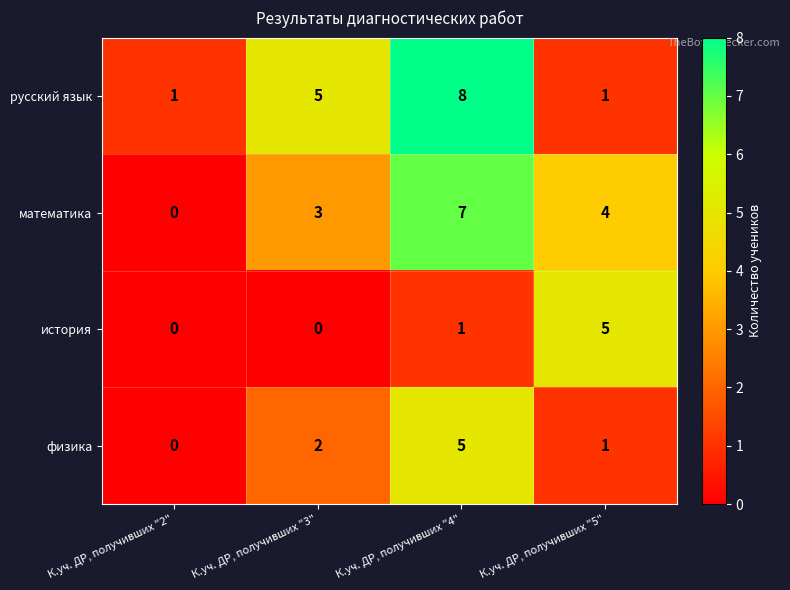

What is the total value across all series at К.уч. ДР, получивших "2"?

1